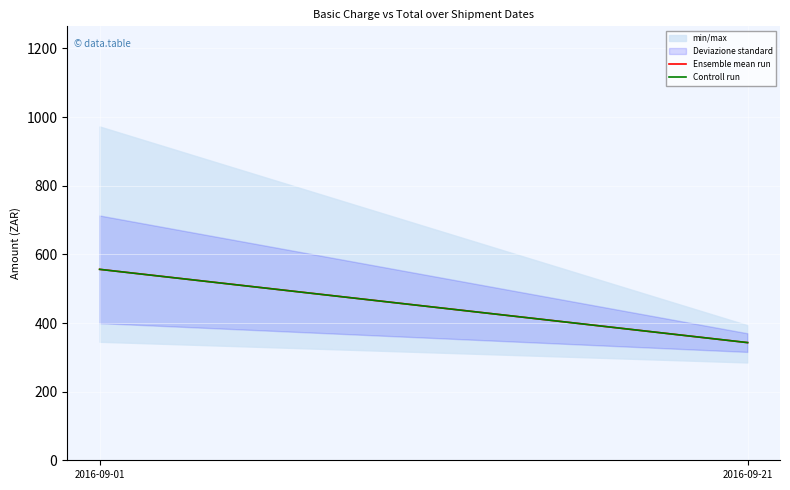

What is the average value of the Ensemble mean run series?

449.7